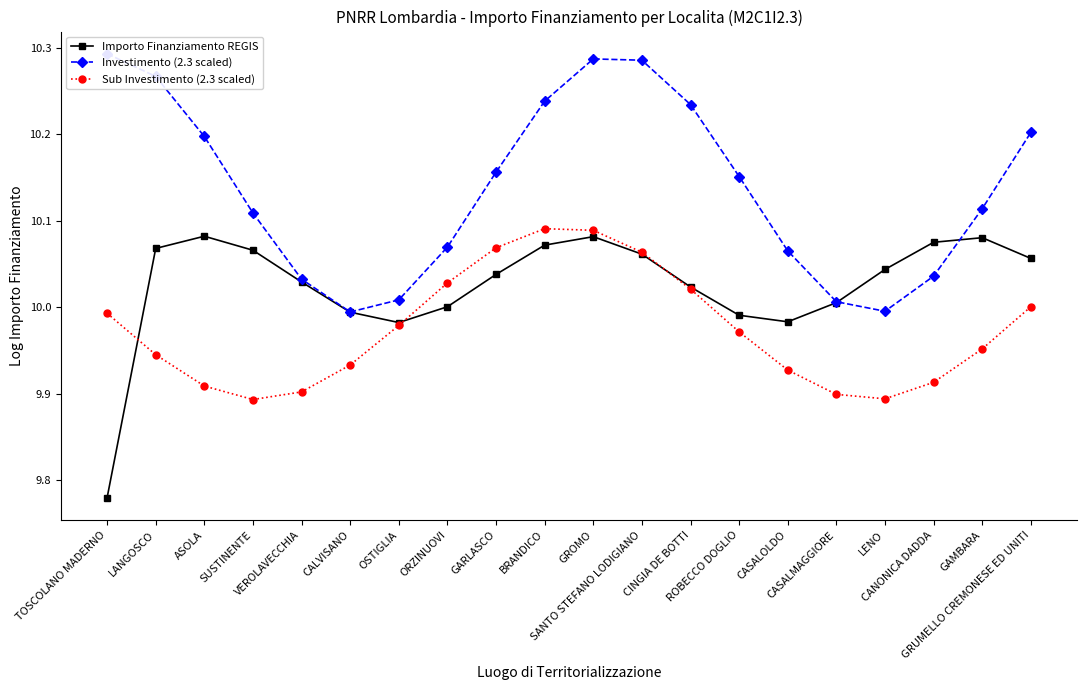

The value of Importo Finanziamento REGIS at CASALMAGGIORE is 3.4. True or false?

False